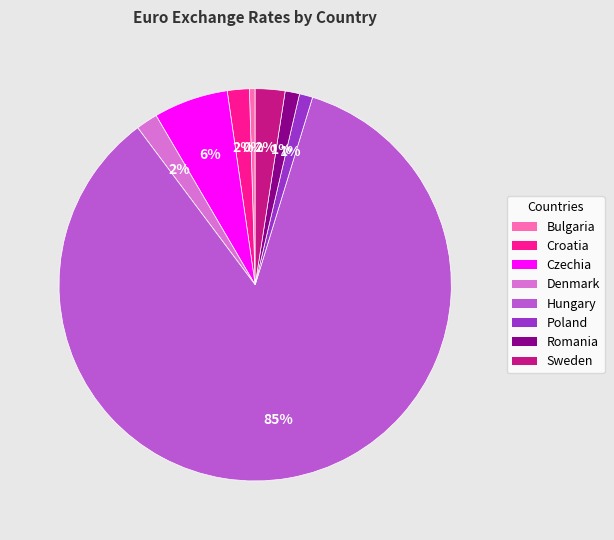

Which category has the biggest portion of the pie?

Hungary